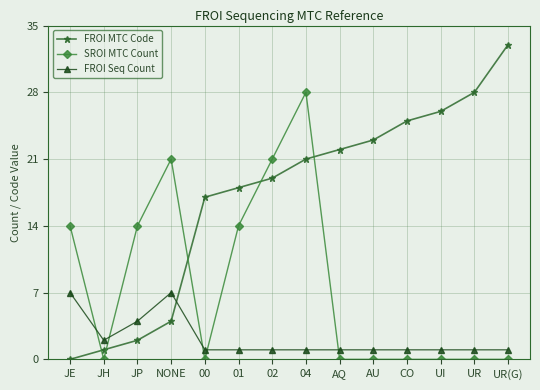

Which label corresponds to the largest value in the chart?

UR(G)